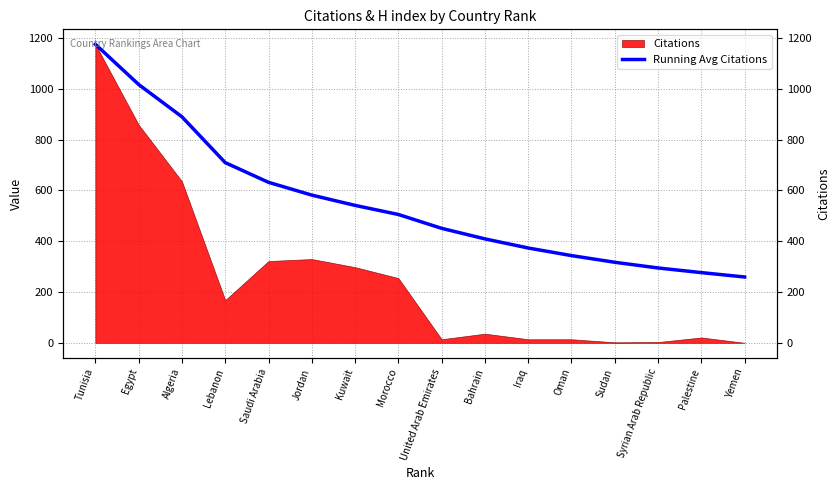

Where does the data first go above 505?

Tunisia